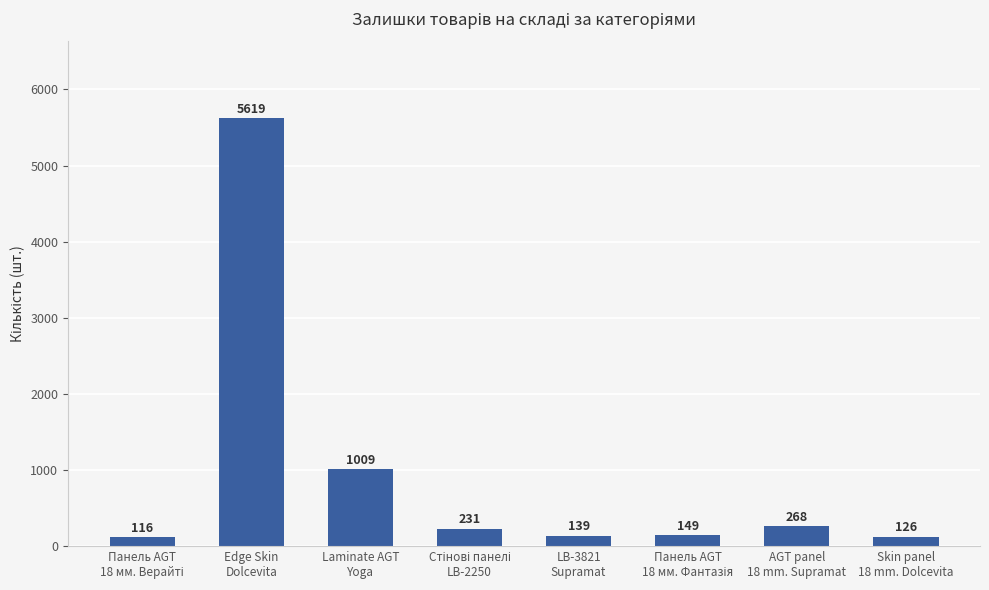

How many data points does each series have?

8